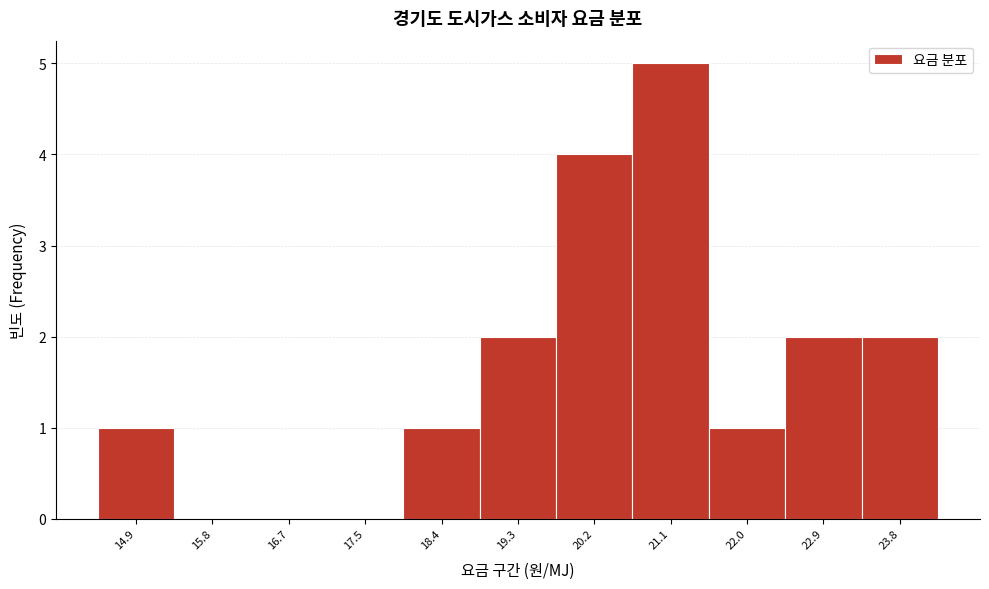

How tall is the bar that spans 14.4 to 15.3 on the x-axis? Neither the bar edges nor the heights are printed on the chart, so give them approximately, as read against the axes.

1